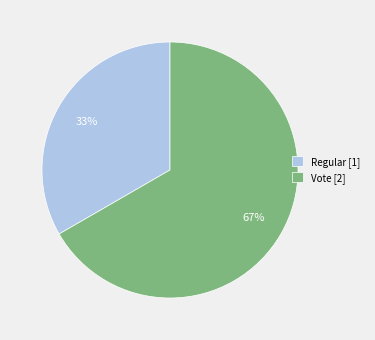

To the nearest percent, what is the combined percentage of Regular and Vote?

100%